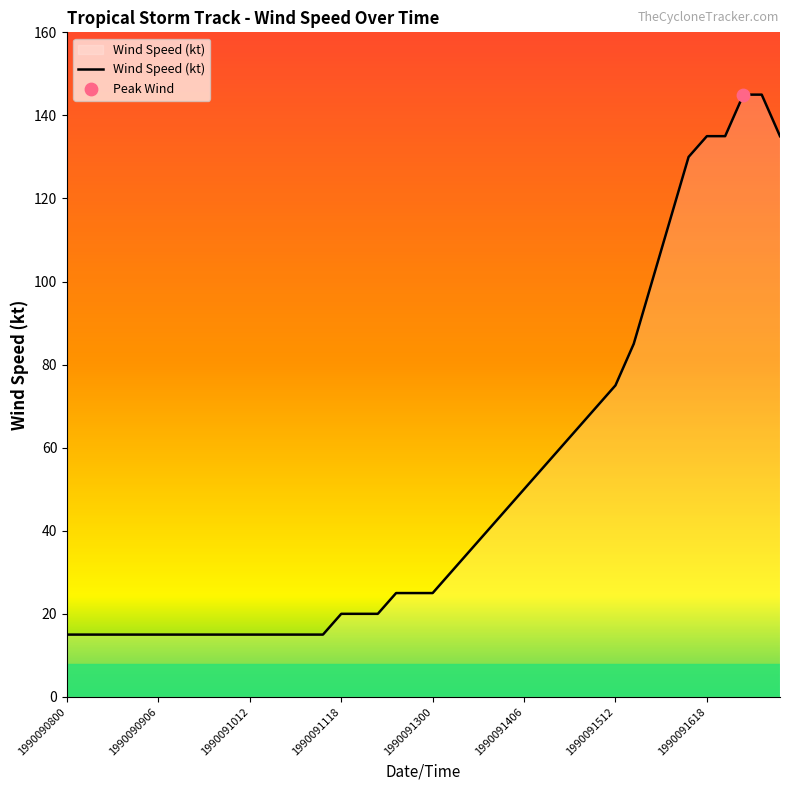

What is the maximum value shown in the chart?

145